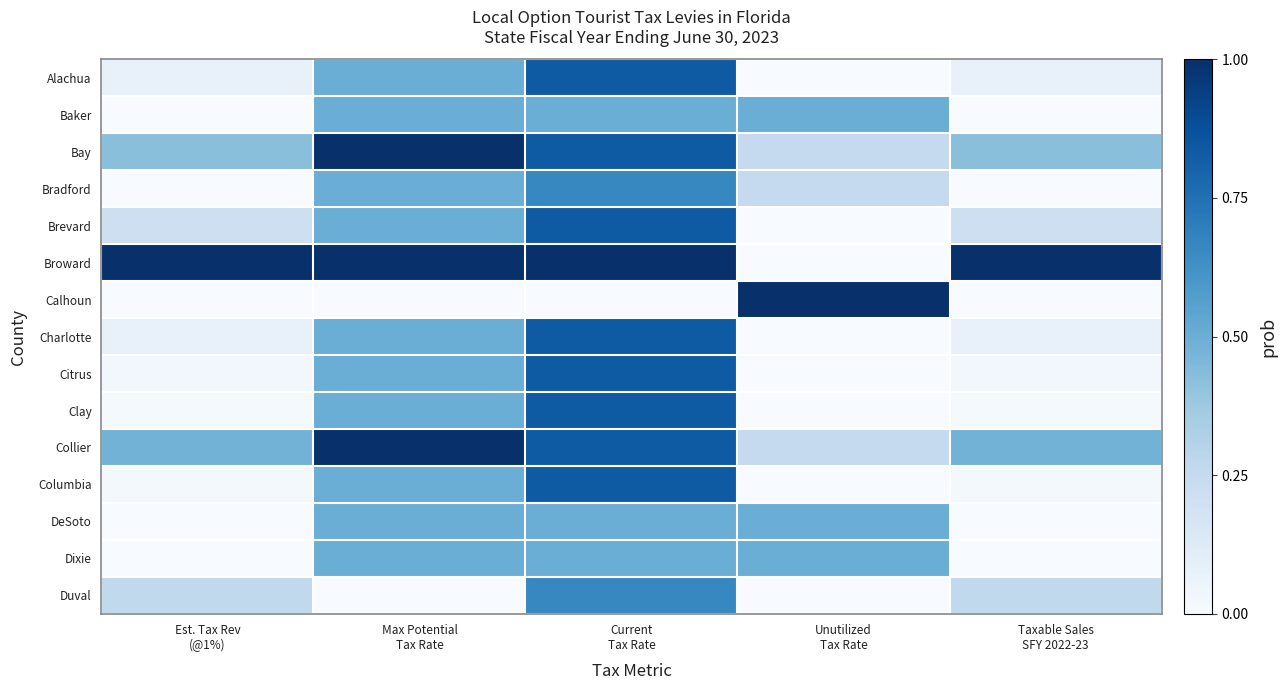

At how many categories does at least one series exceed 0?

5